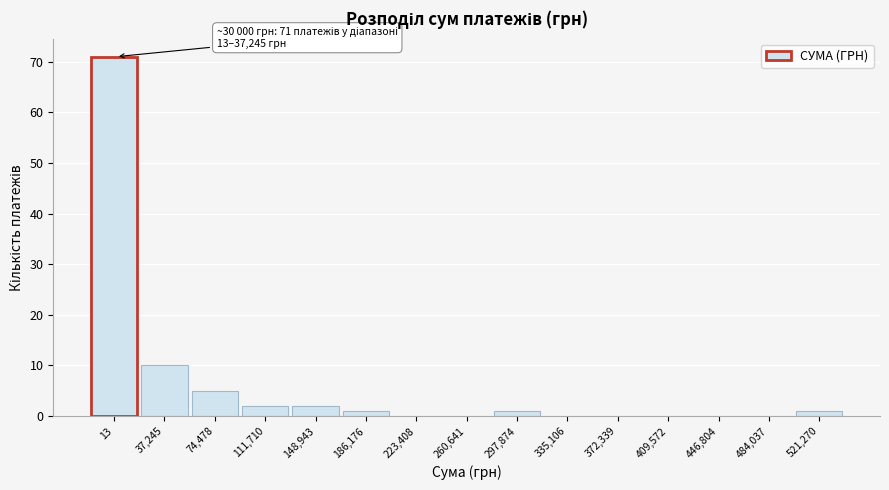

Reading left to right, extract all data points from this chart.

13=71	37,245=10	74,478=5	111,710=2	148,943=2	186,176=1	223,408=0	260,641=0	297,874=1	335,106=0	372,339=0	409,572=0	446,804=0	484,037=0	521,270=1